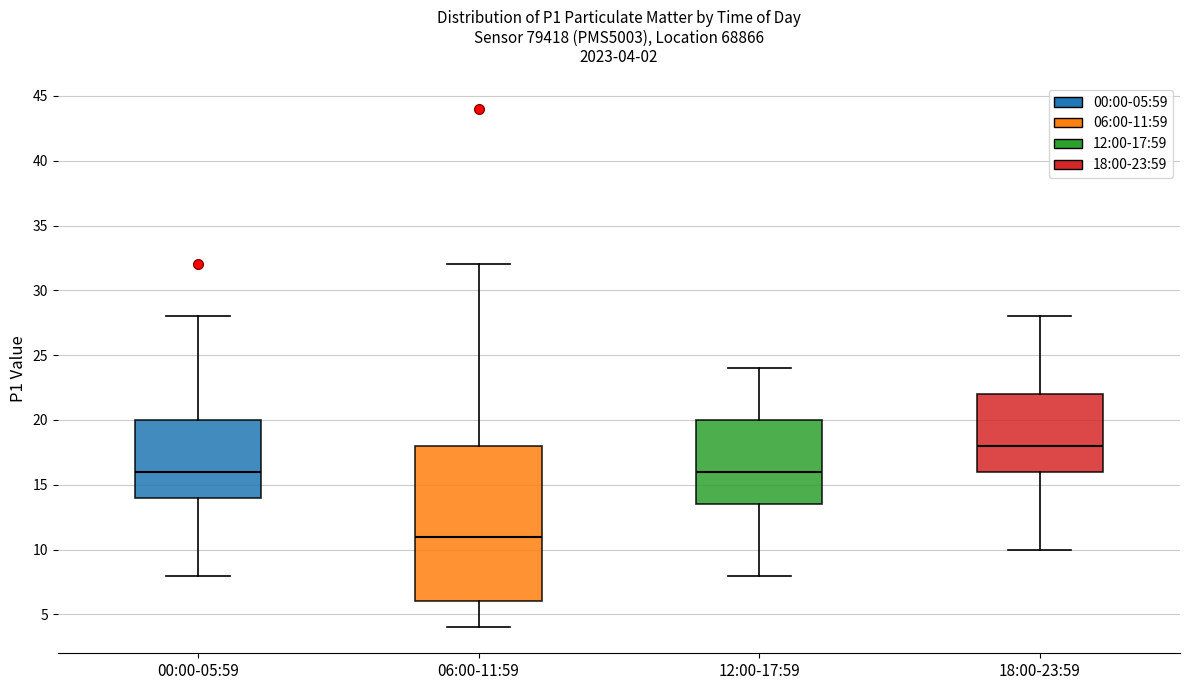

Which box has the lowest median line?

06:00-11:59